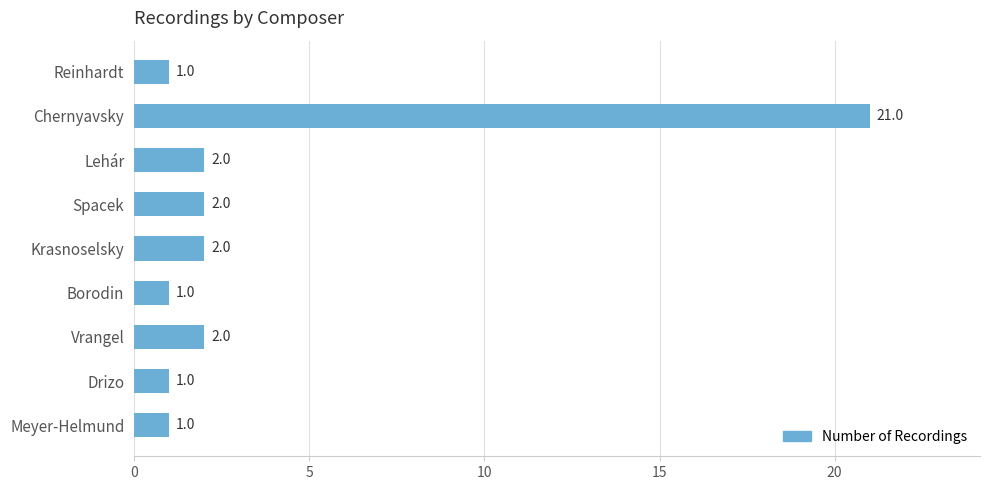

How many values are below 2?

4